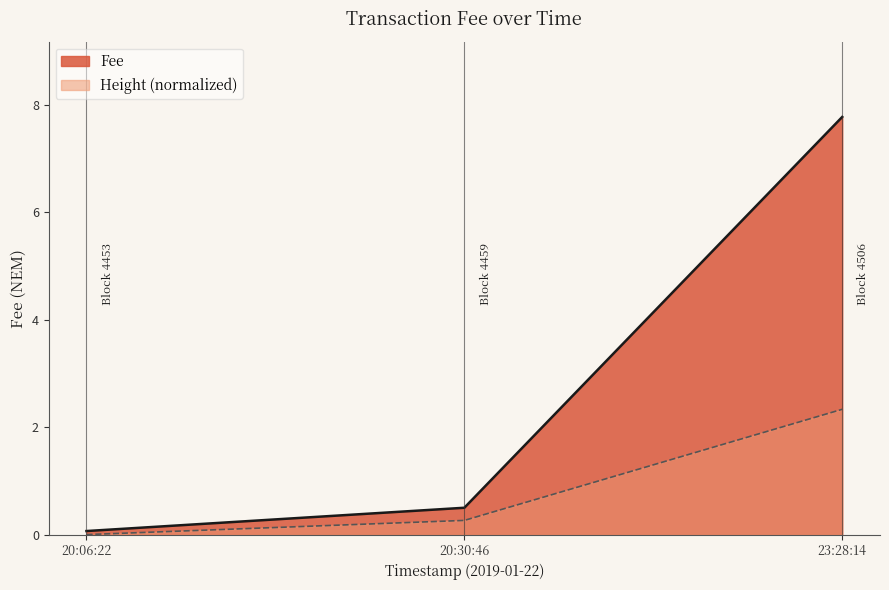

List the labels in order of value, smallest first.

20:06:22, 20:30:46, 23:28:14